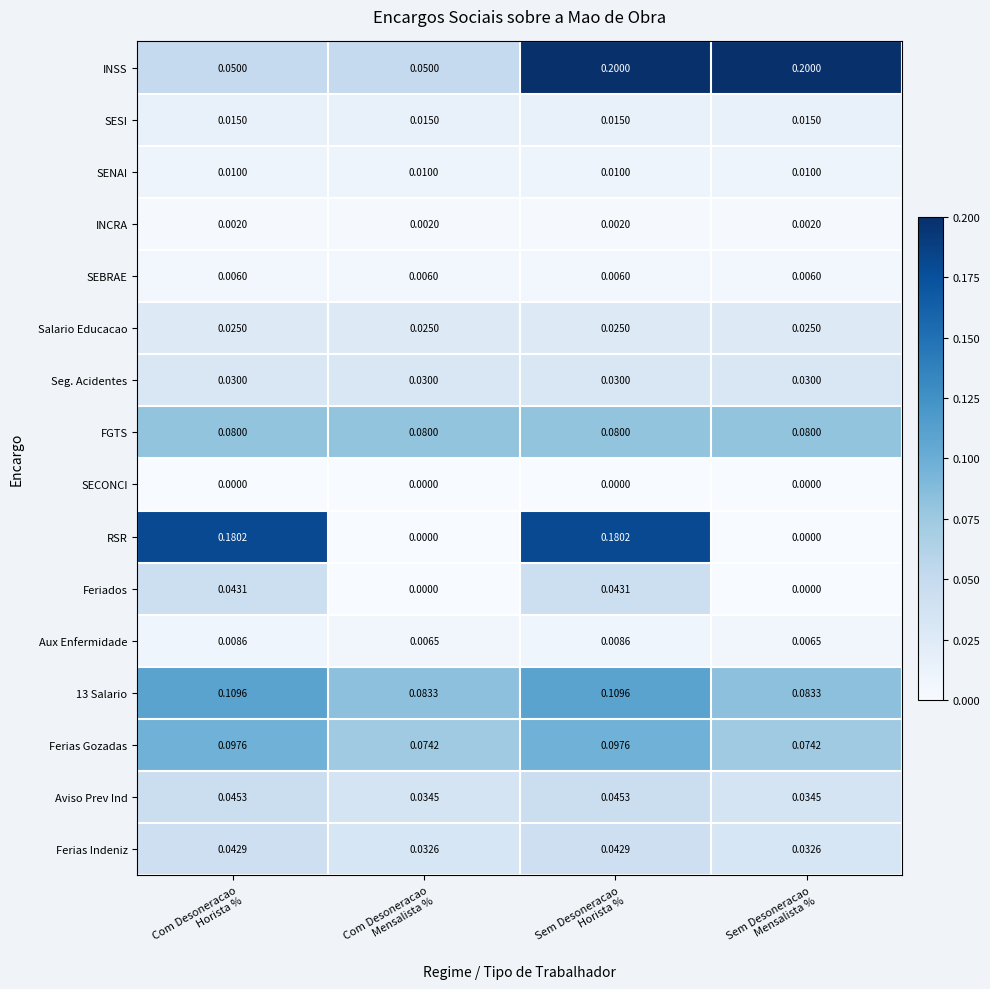

What is the greatest value displayed?

0.2